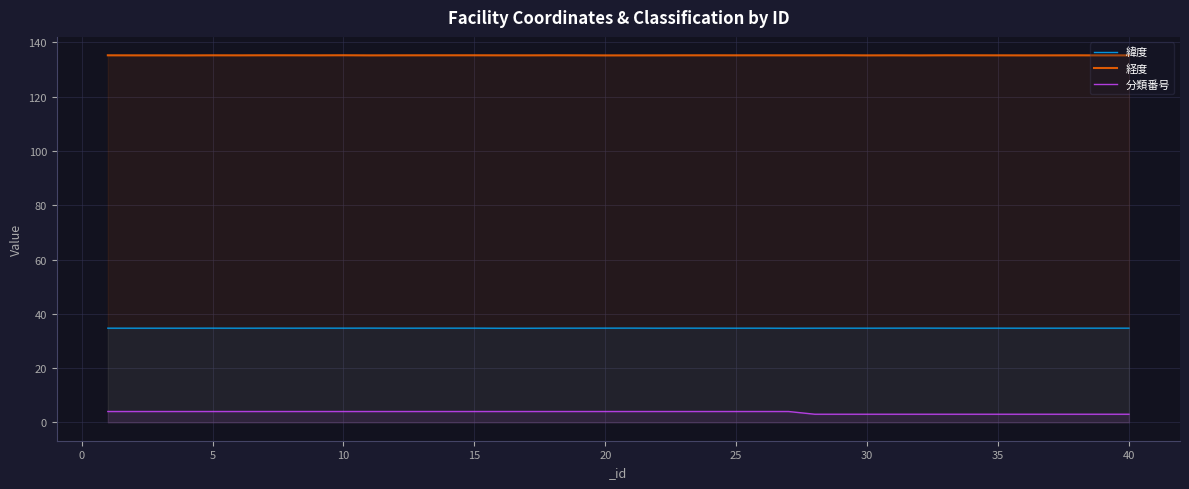

How many values in the 分類番号 series are below 4?

13